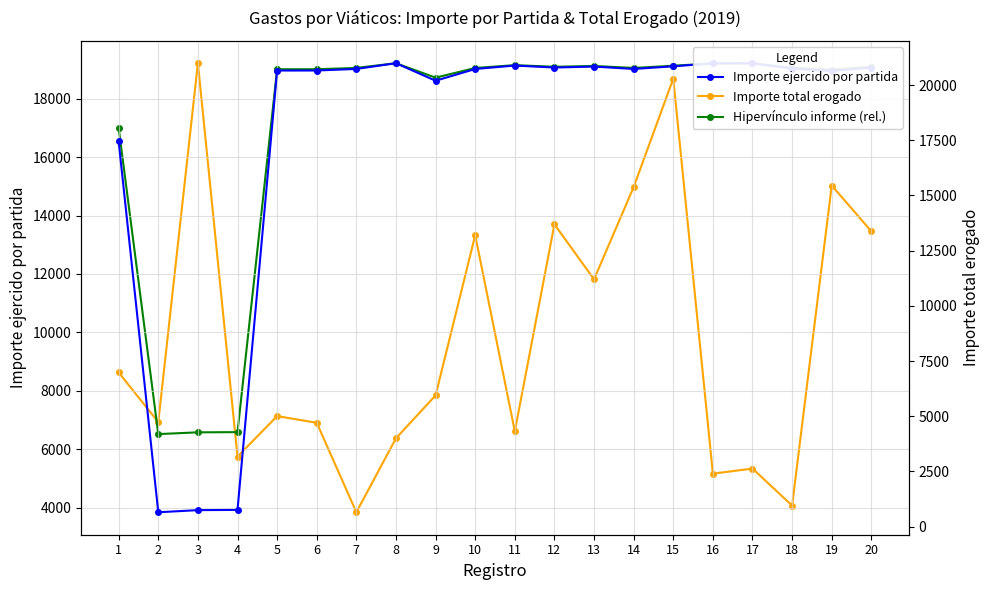

At which category is the sum across all series the highest?

15